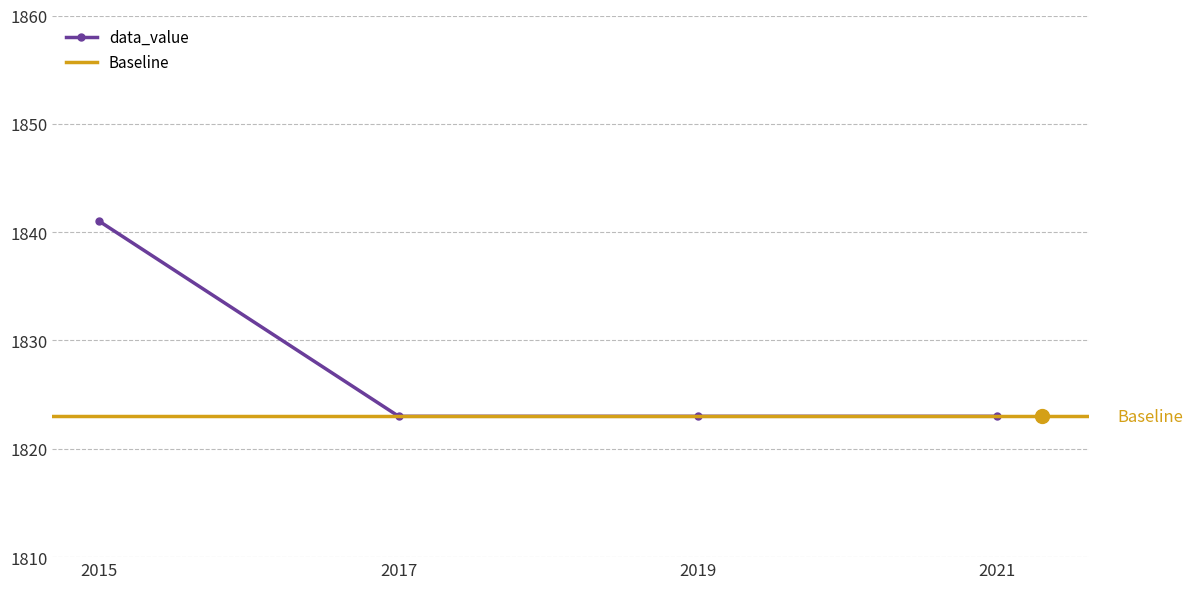

Is it true that the value at 2021 is 1823?

True